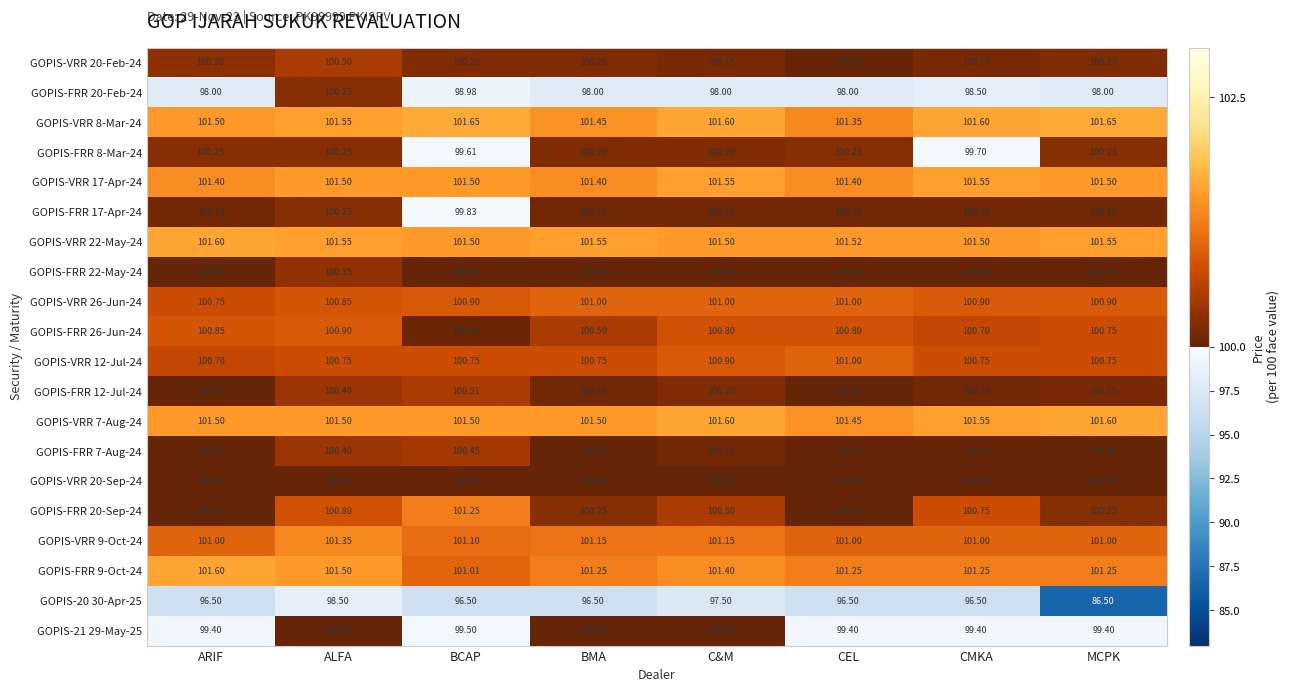

At which category is the sum across all series the highest?

ALFA